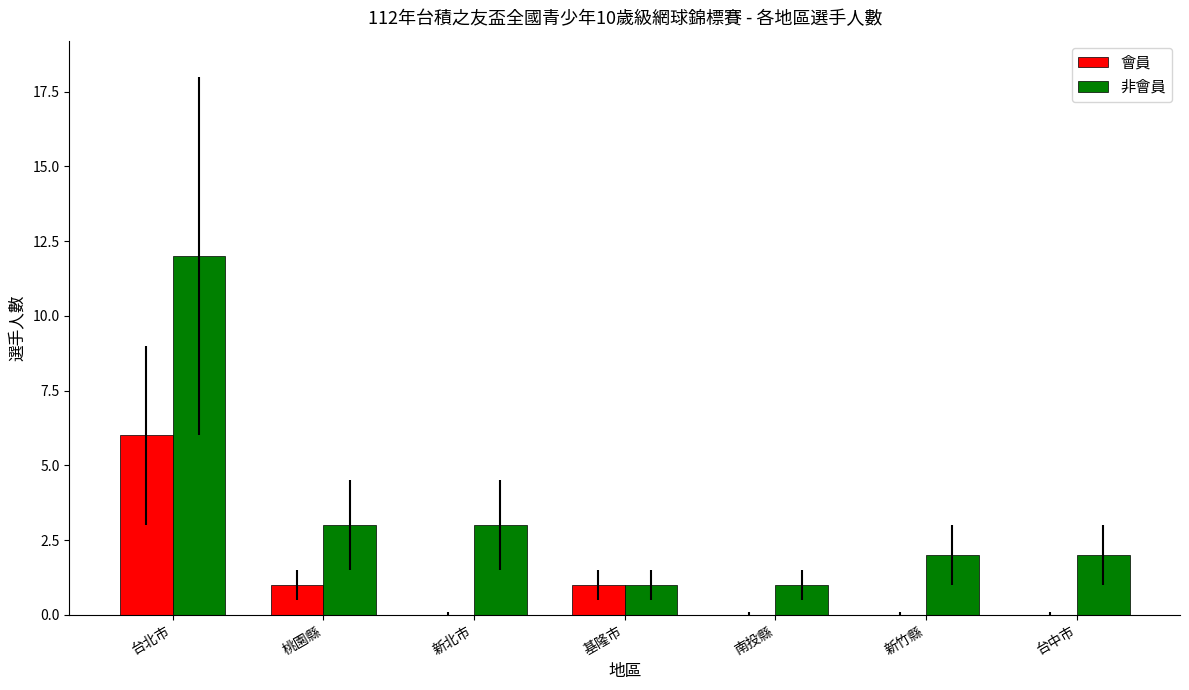

Count the 會員 values in the range 0 to 1.

6